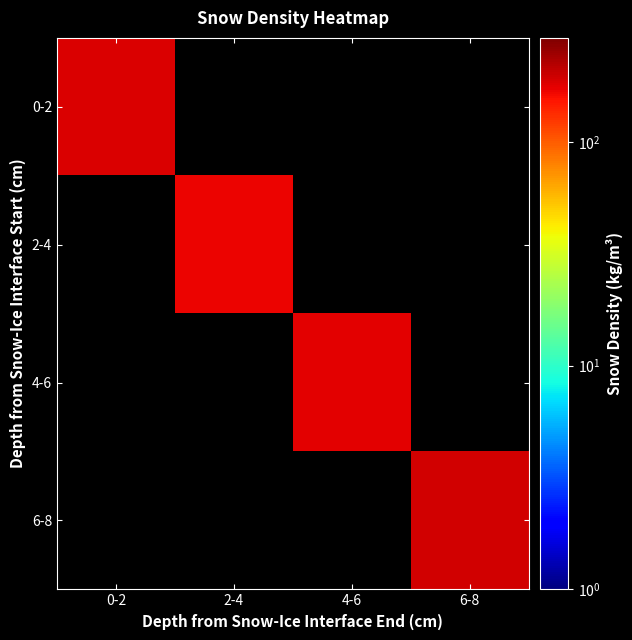

Which series has the largest total across all categories?

6-8